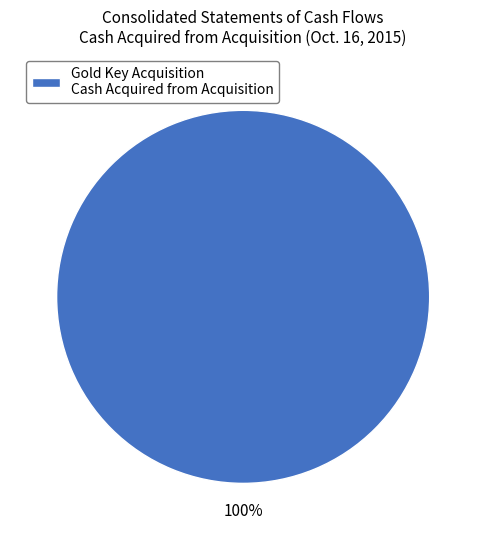

To the nearest percent, what percentage of the pie is Gold Key Acquisition Cash Acquired from Acquisition?

100%